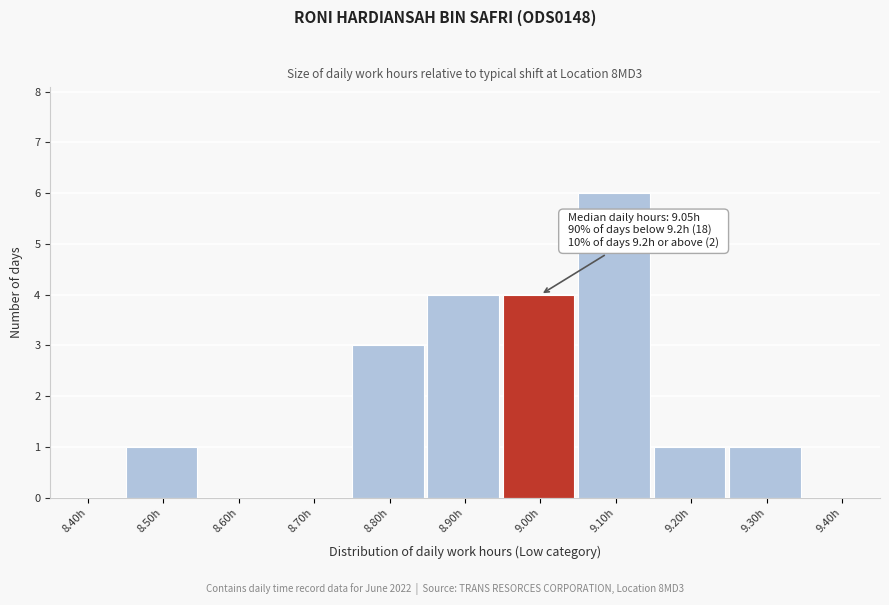

Reading left to right, transcribe all the data shown in this chart.

8.40h=0	8.50h=1	8.60h=0	8.70h=0	8.80h=3	8.90h=4	9.00h=4	9.10h=6	9.20h=1	9.30h=1	9.40h=0